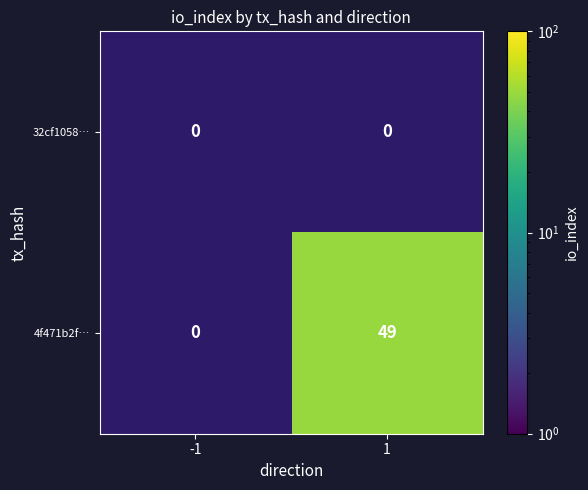

Which series has the largest total across all categories?

4f471b2f…